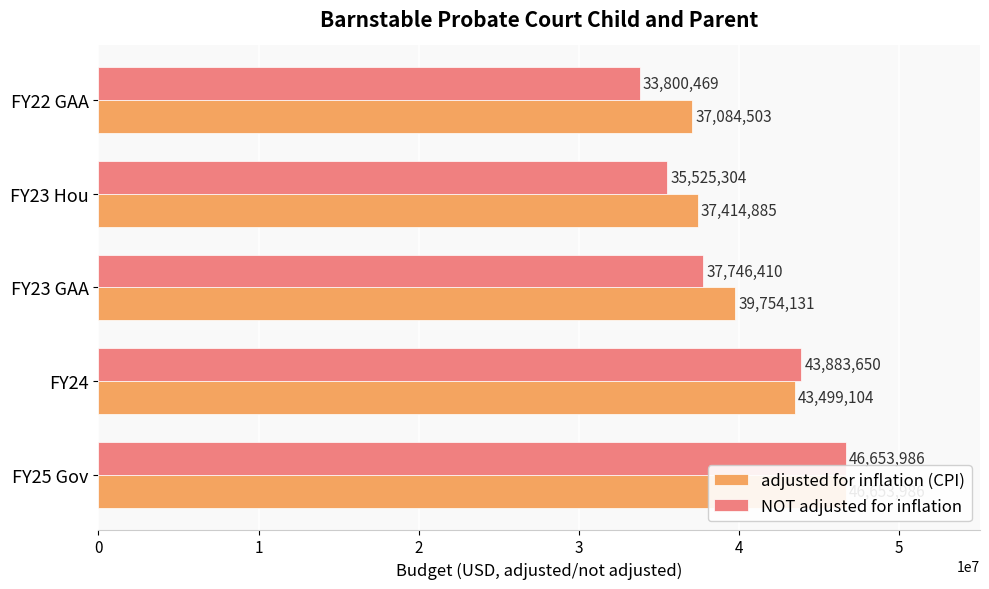

How many NOT adjusted for inflation values are between 35525304 and 43883650?

3